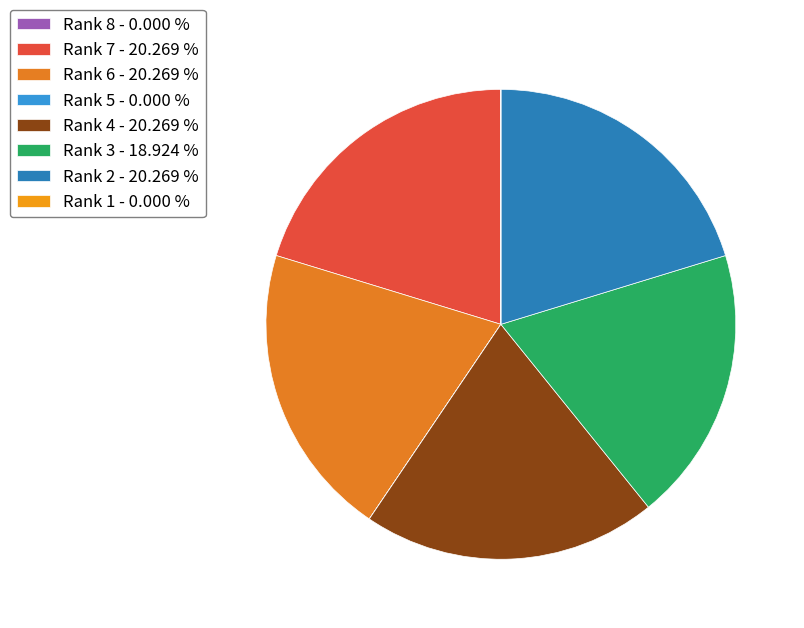

What percentage is the Rank 3 slice, to the nearest percent?

19%